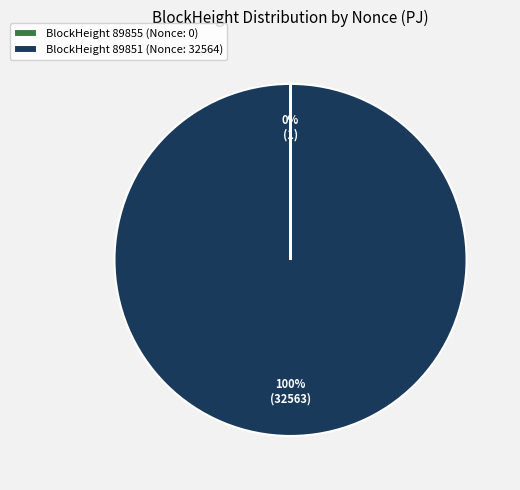

To the nearest percent, what percentage of the pie is BlockHeight 89851 (Nonce: 32564)?

100%